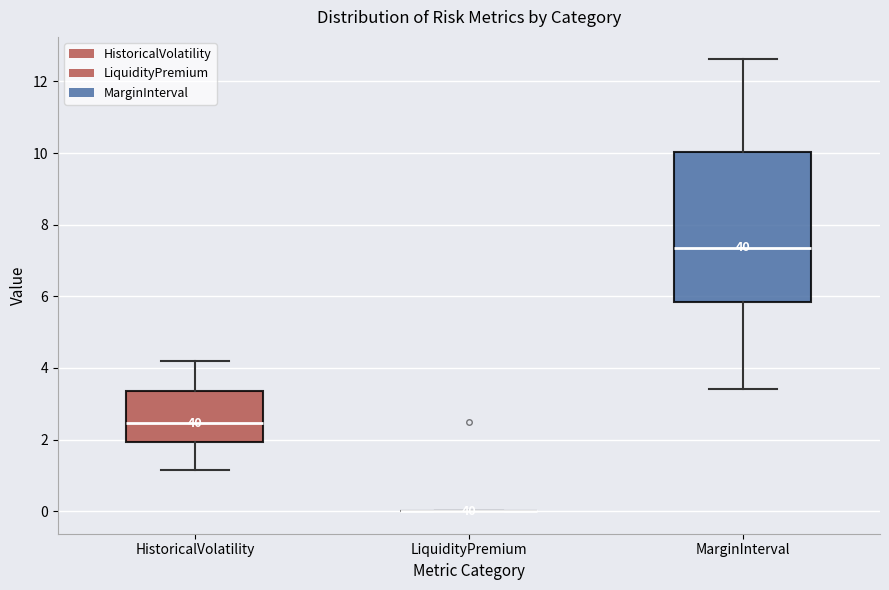

Comparing the boxes themselves (not the whiskers), which one is the tallest?

MarginInterval